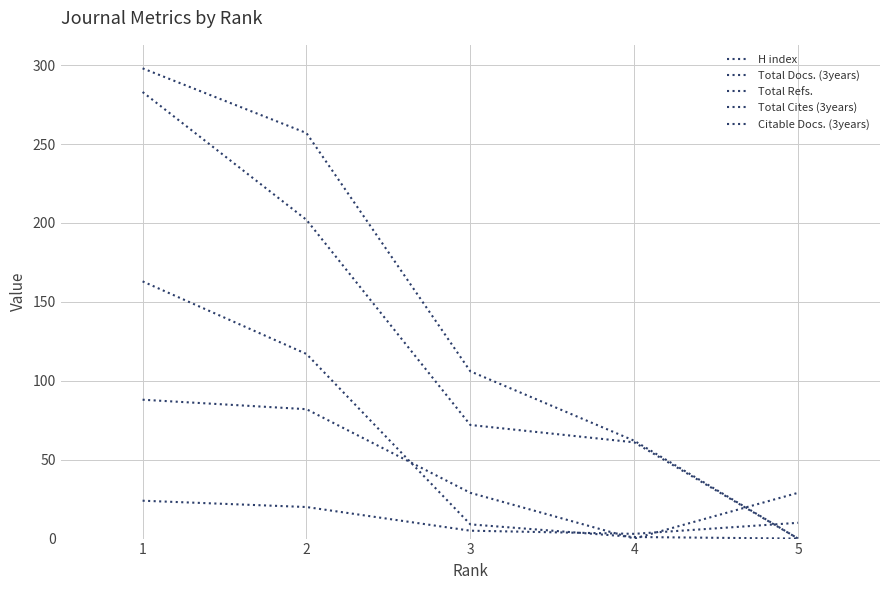

At 1, list the series in order from largest to smallest.

Total Refs., Citable Docs. (3years), Total Cites (3years), Total Docs. (3years), H index